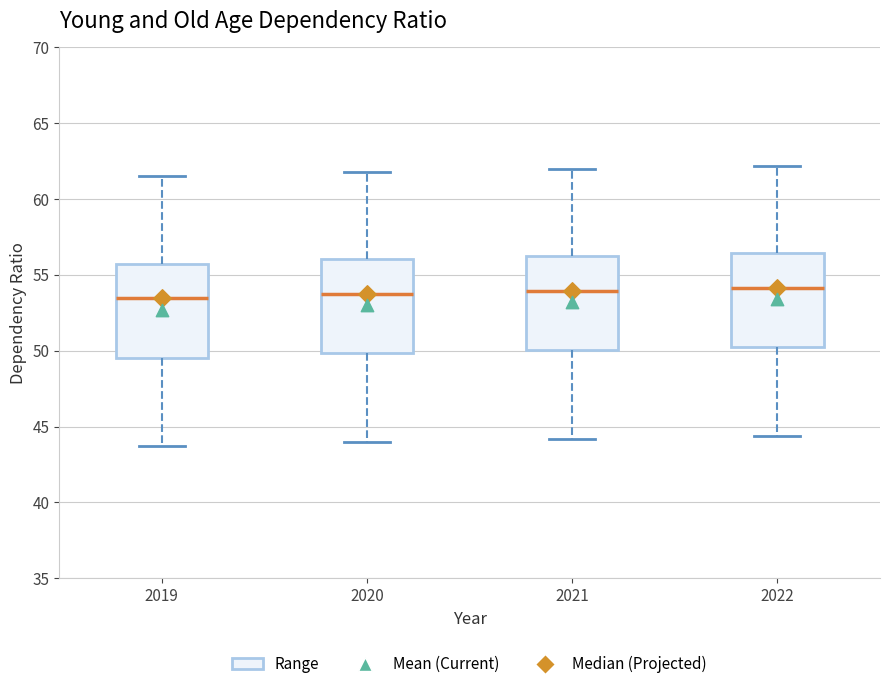

Reading left to right, read every box against the y-axis: the position of its median line, the range the box covers, and the ends of its whiskers. The values are not printed on the chart, so give them approximately, as read against the axis.

2019: median 53.5, box 49.5 to 55.5, whiskers 43.5 to 61.5
2020: median 54.0, box 50.0 to 56.0, whiskers 44.0 to 62.0
2021: median 54.0, box 50.0 to 56.0, whiskers 44.0 to 62.0
2022: median 54.0, box 50.5 to 56.5, whiskers 44.5 to 62.0